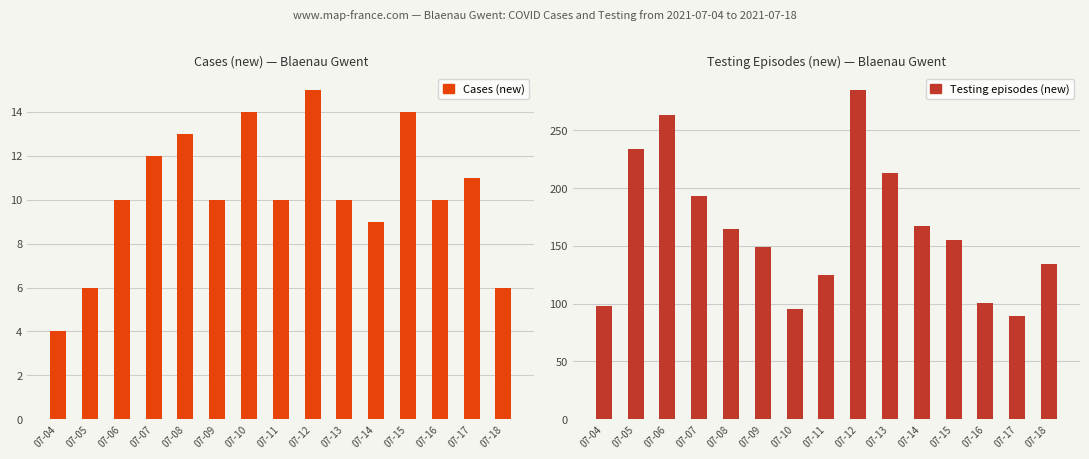

At which category is the sum across all series the highest?

07-12